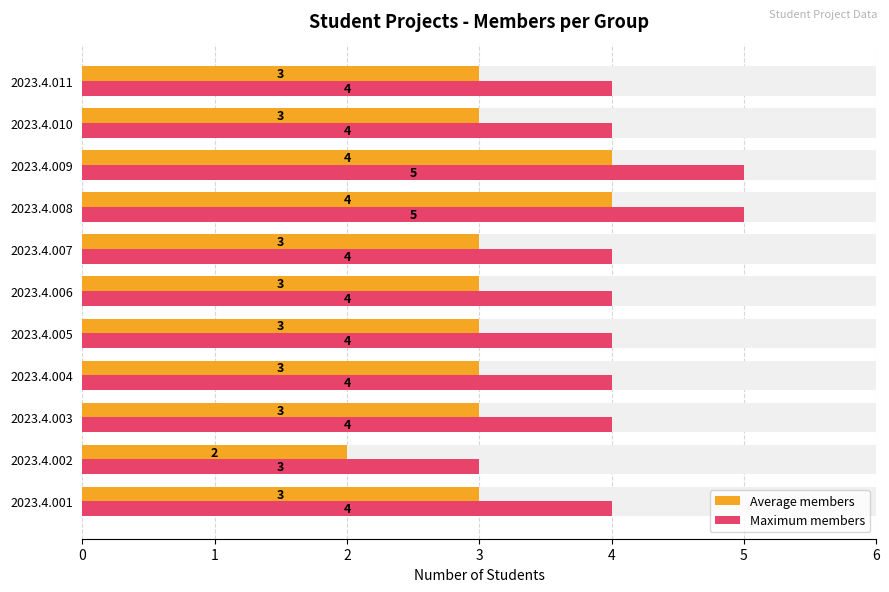

What is the sum of the Maximum members values at 2023.4.005 and 2023.4.004?

8